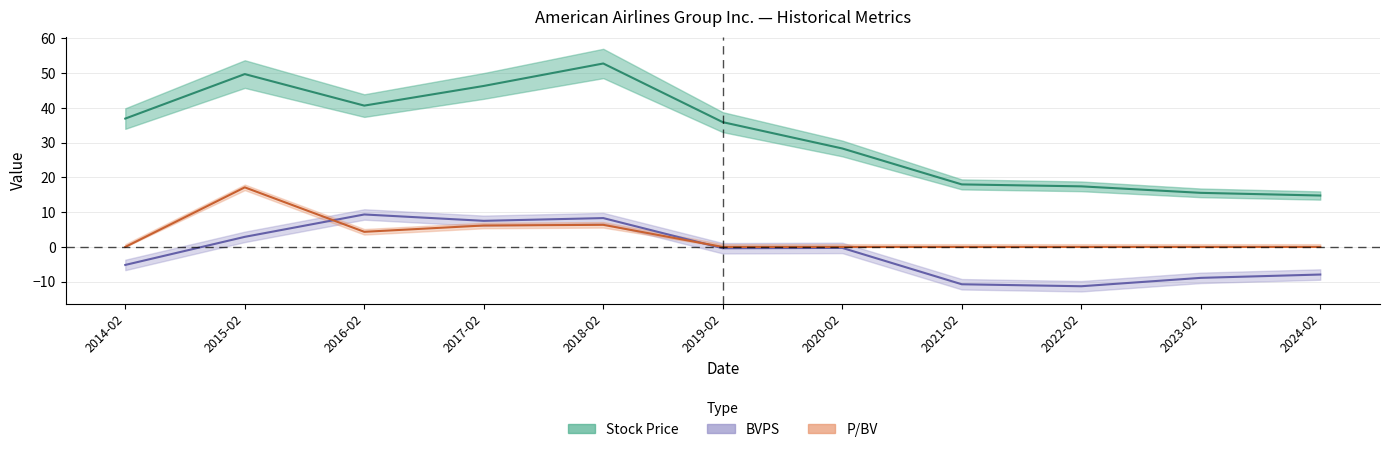

Where is the first local minimum for Stock Price?

2016-02